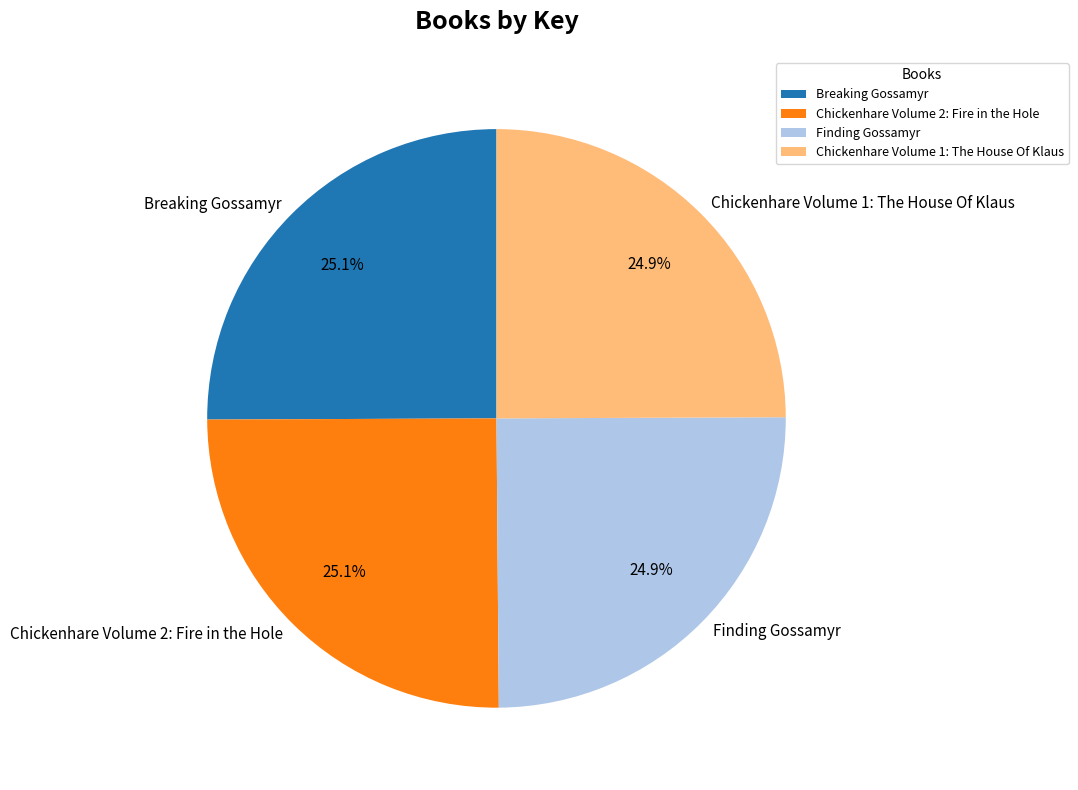

Is there a majority slice in this chart?

No